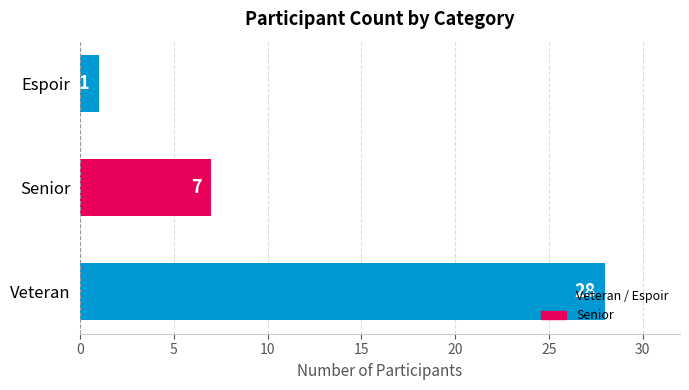

Which label corresponds to the smallest value in the chart?

Espoir